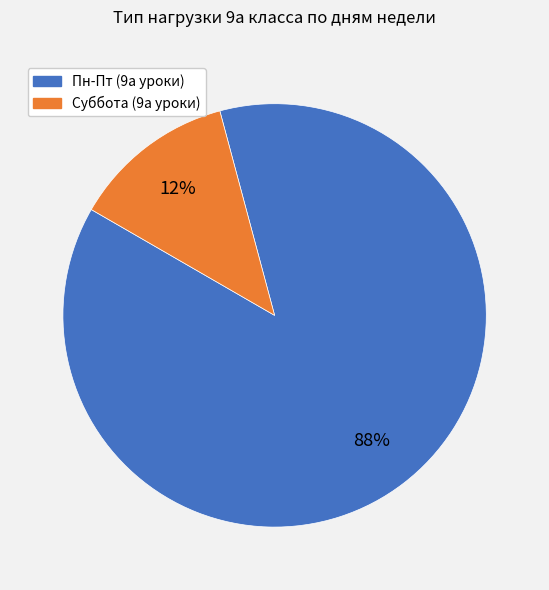

Is there a majority slice in this chart?

Yes